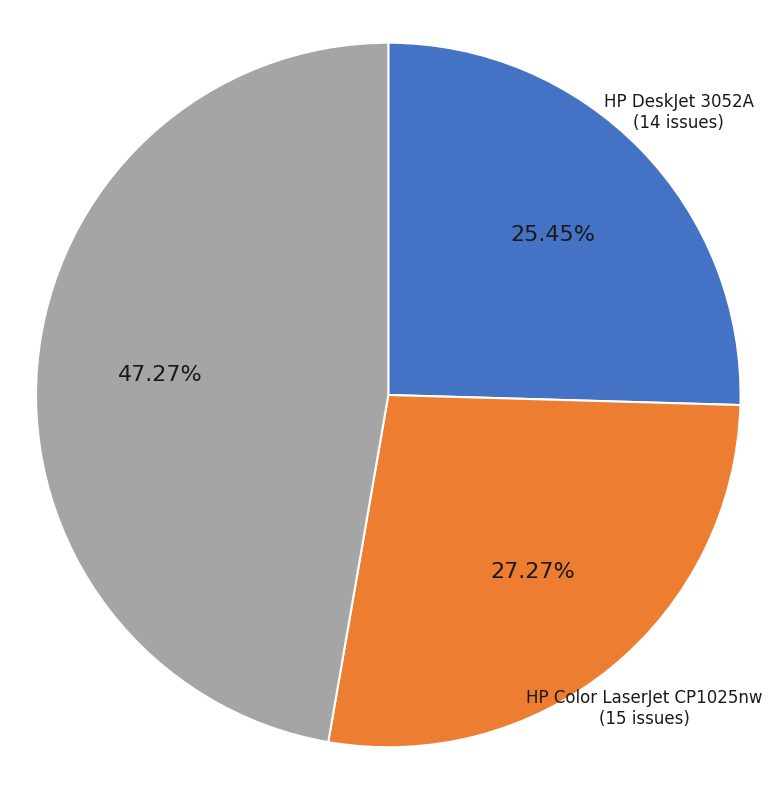

Combined, what portion of the pie is HP Color LaserJet CP1025nw and HP DeskJet 3052A?

52.7%